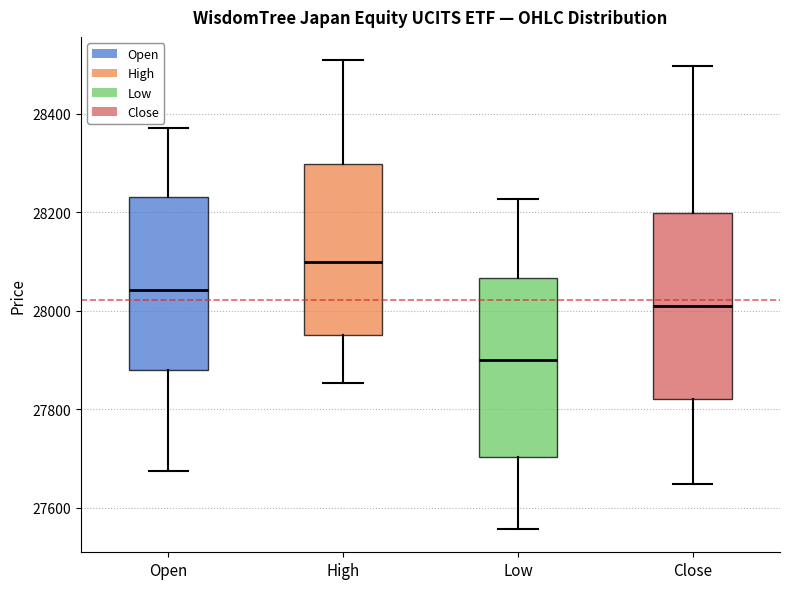

Reading left to right, transcribe this box plot: for each box, give where its median line is, the range the box spans, and where its two whiskers end, as read against the y-axis. The values are not printed on the chart, so give them approximately, as read against the axis.

Open: median 28040, box 27880 to 28240, whiskers 27680 to 28380
High: median 28100, box 27960 to 28300, whiskers 27860 to 28500
Low: median 27900, box 27700 to 28060, whiskers 27560 to 28220
Close: median 28000, box 27820 to 28200, whiskers 27640 to 28500